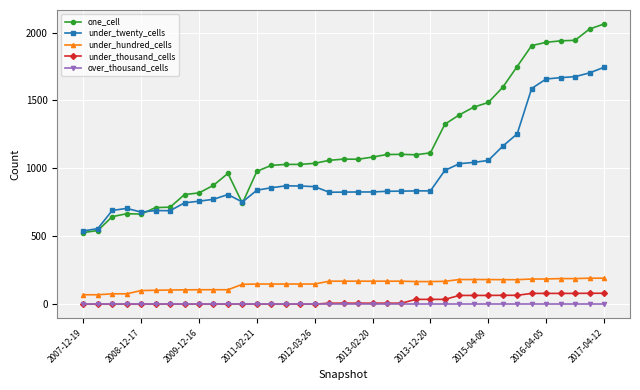

What are all the series names shown in the legend?

one_cell, under_twenty_cells, under_hundred_cells, under_thousand_cells, over_thousand_cells